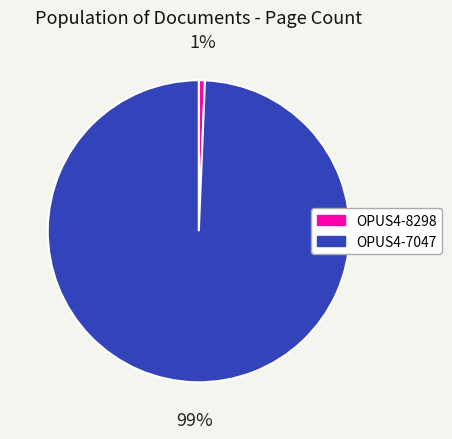

What percentage is the OPUS4-8298 slice, to the nearest percent?

1%